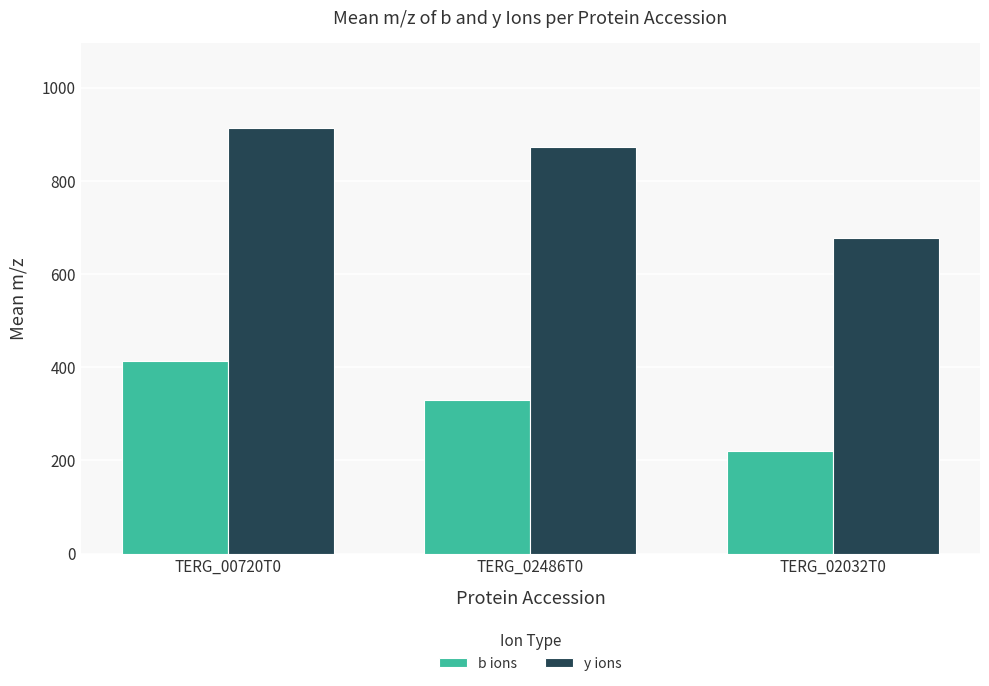

What is the sum of the y ions values at TERG_02032T0 and TERG_02486T0?

1549.7